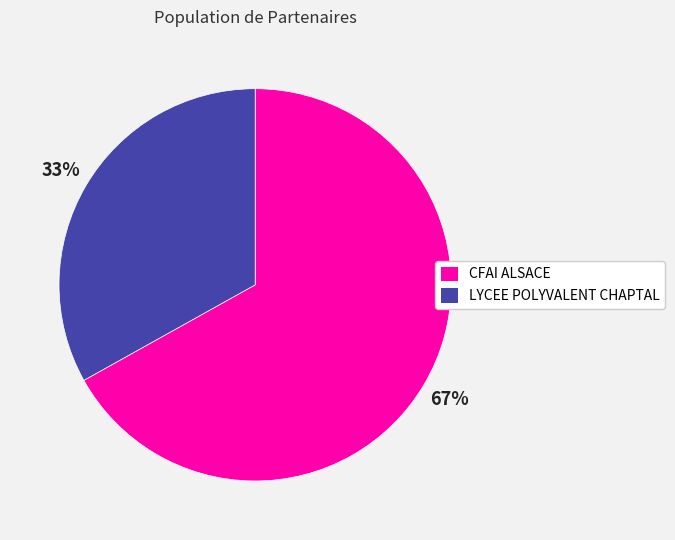

Which category has the biggest portion of the pie?

CFAI ALSACE